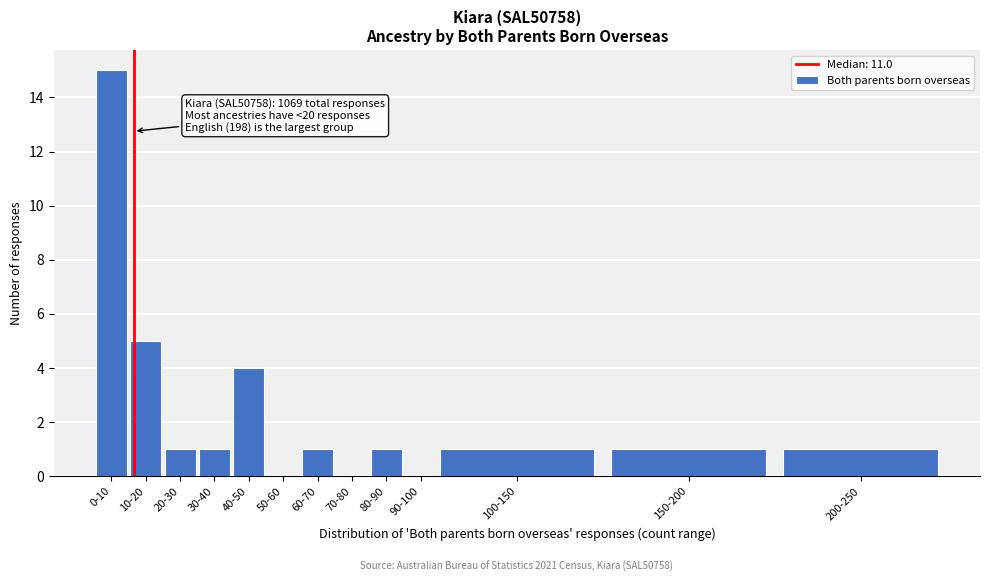

Reading right to left, list all the values displayed in this chart.

200-250=1	150-200=1	100-150=1	90-100=0	80-90=1	70-80=0	60-70=1	50-60=0	40-50=4	30-40=1	20-30=1	10-20=5	0-10=15